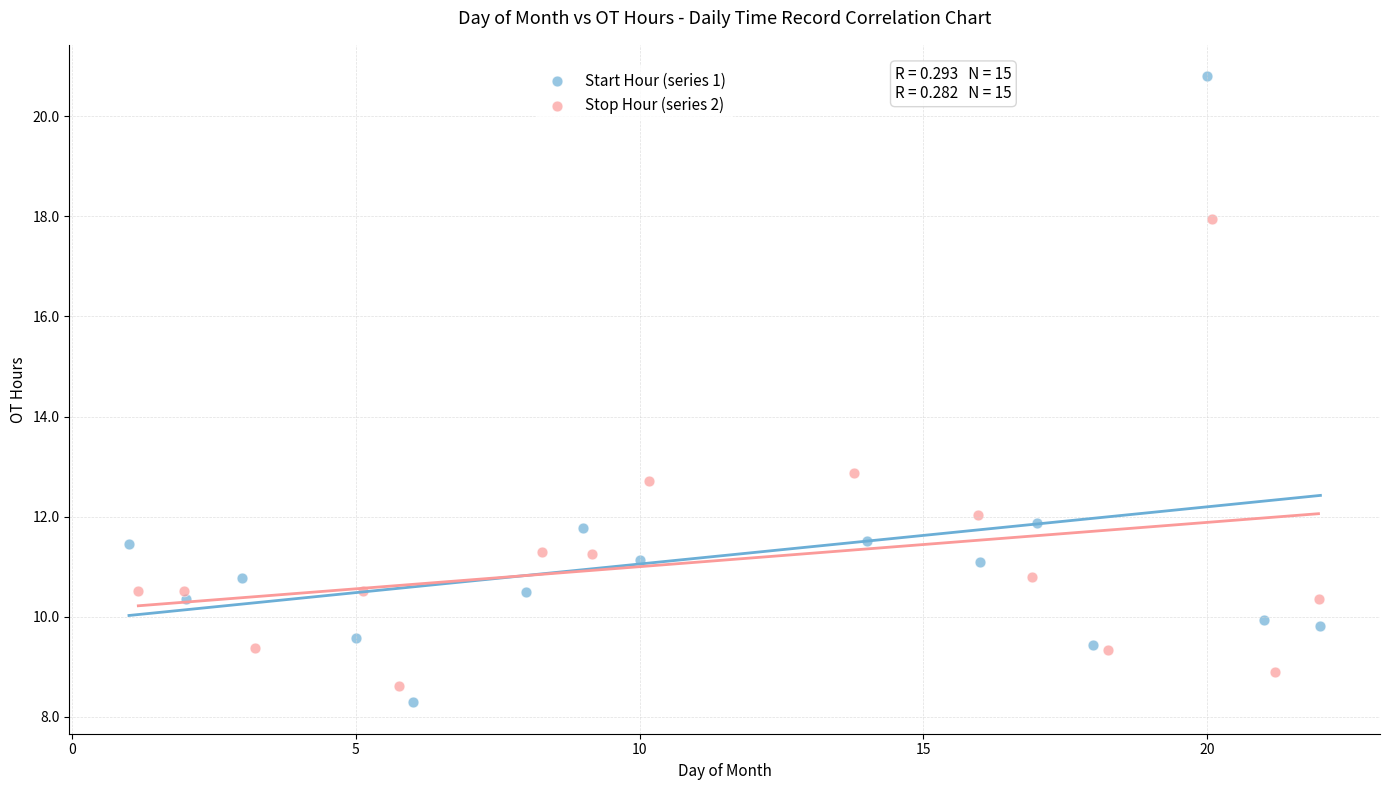

Which series has the widest spread of Y values?

Start Hour (series 1)